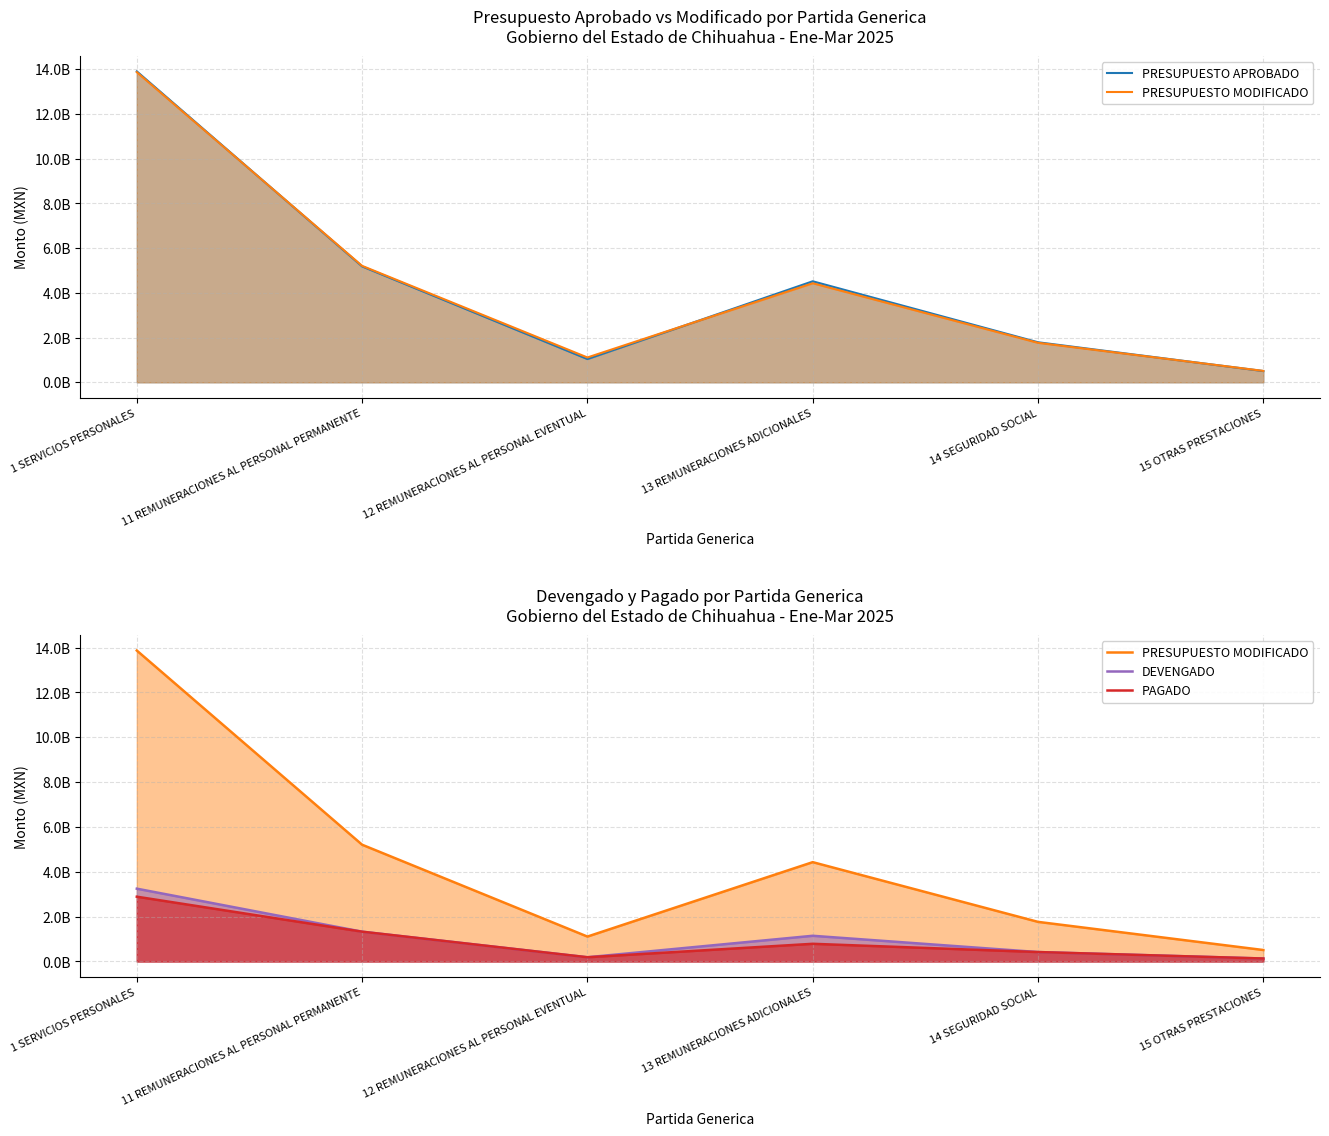

Rank the series by their maximum value, from lowest to highest.

PAGADO, DEVENGADO, PRESUPUESTO MODIFICADO, PRESUPUESTO APROBADO